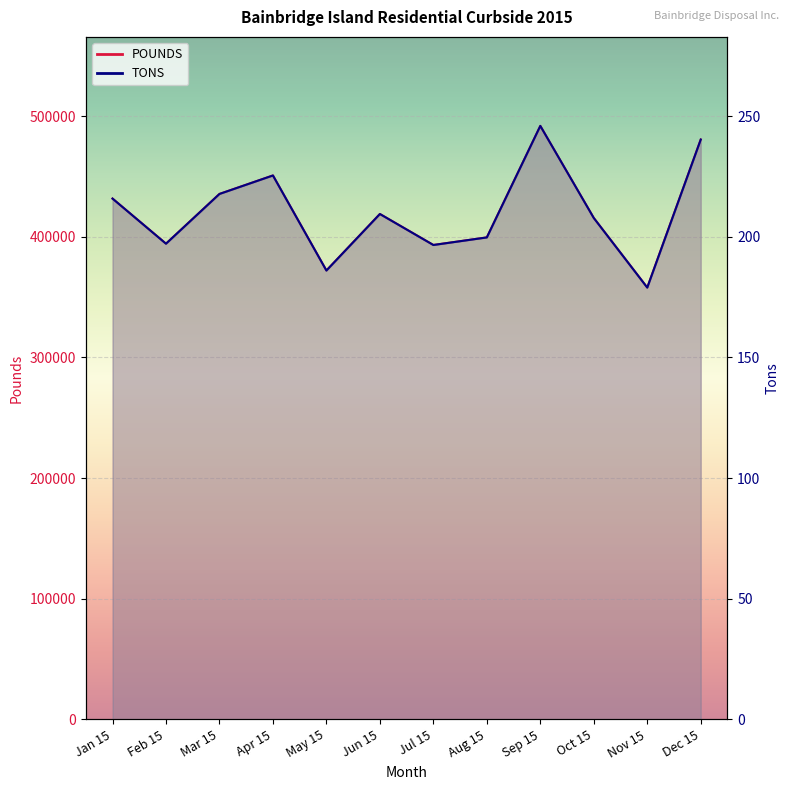

At which label does POUNDS first exceed 418940?

Jan 15